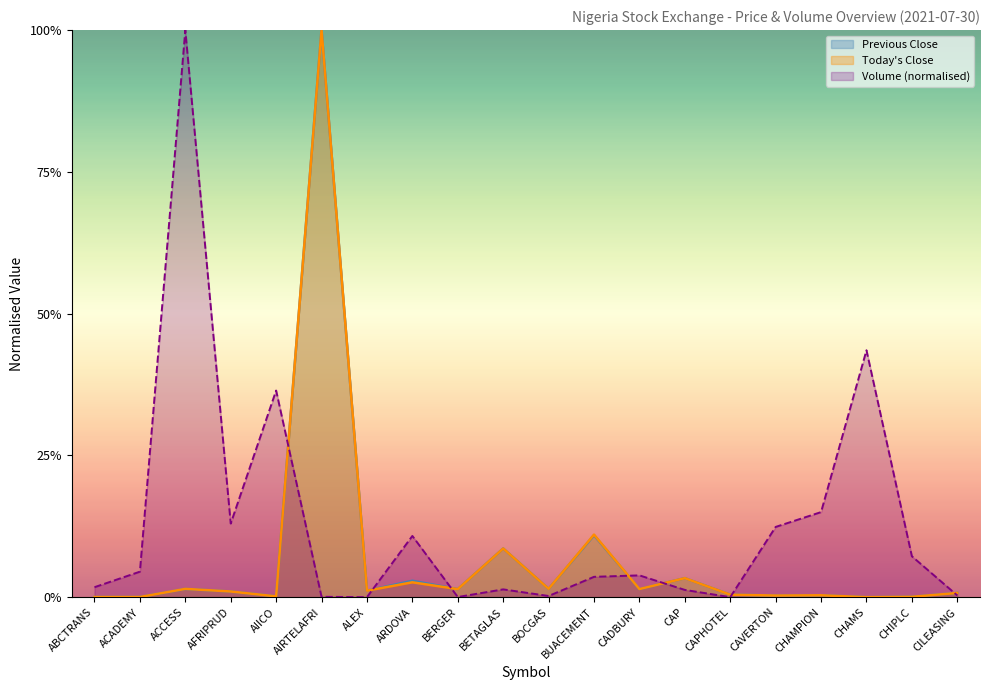

Which category has the lowest value across all series?

CHAMS